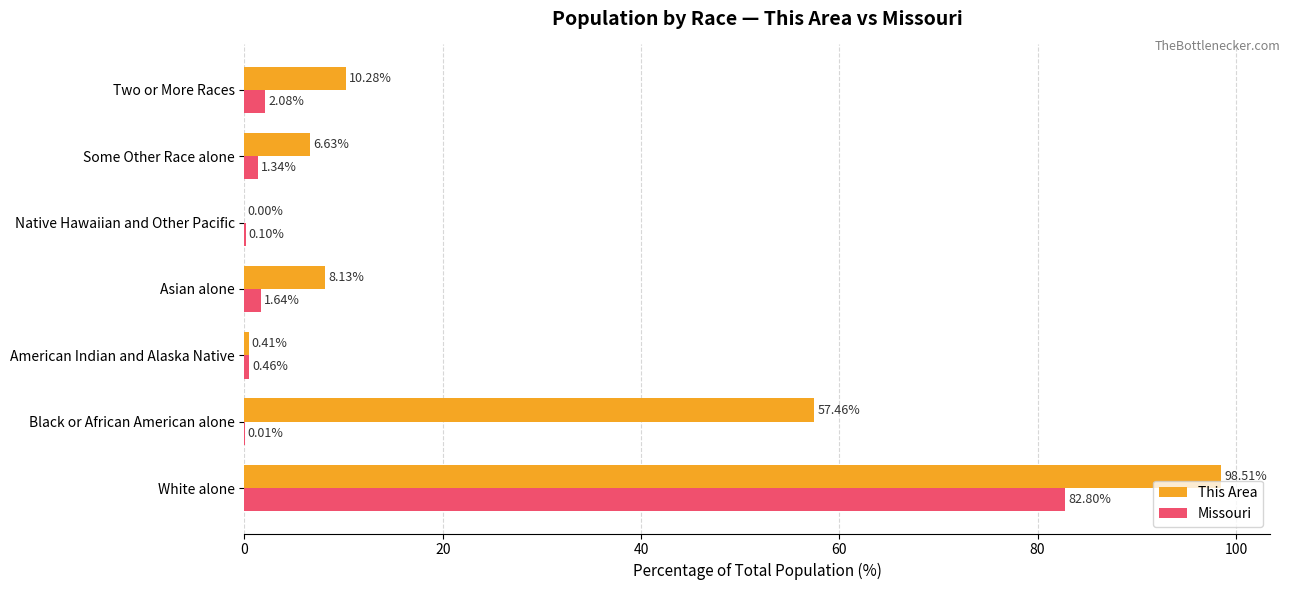

What is the sum of all This Area values?

181.4